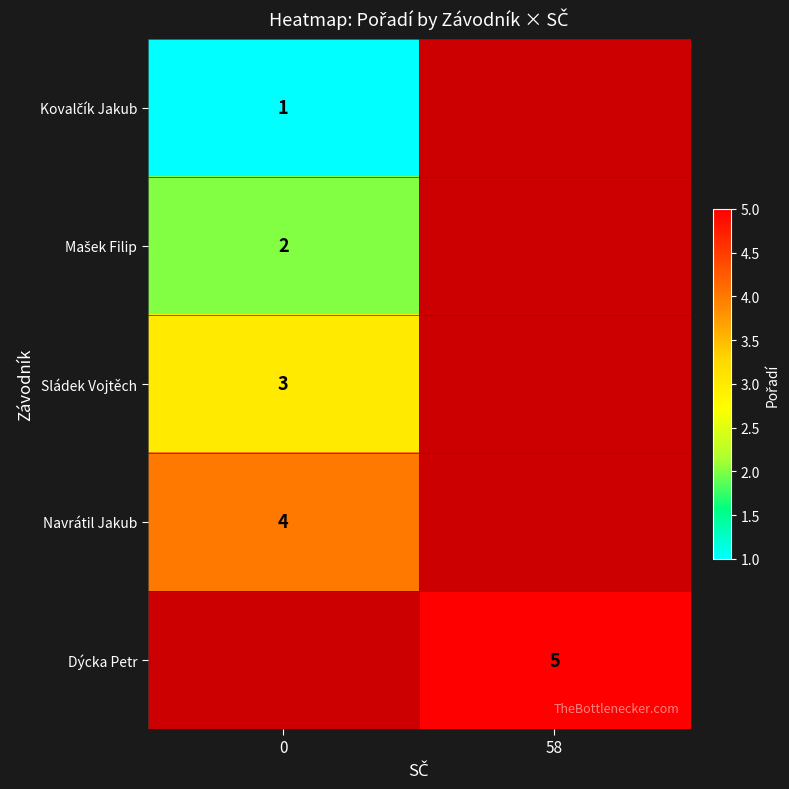

What is the spread (max minus min) of values at 0?

3.0